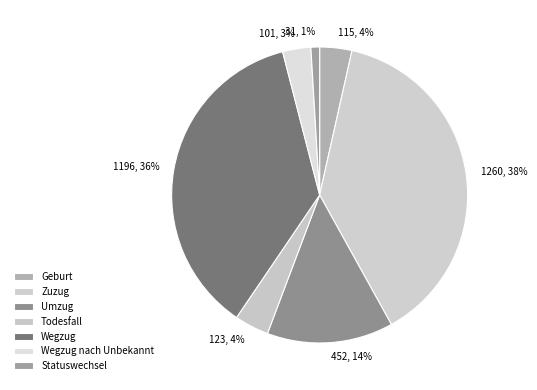

What is the change in value from Zuzug to Statuswechsel?

-1229